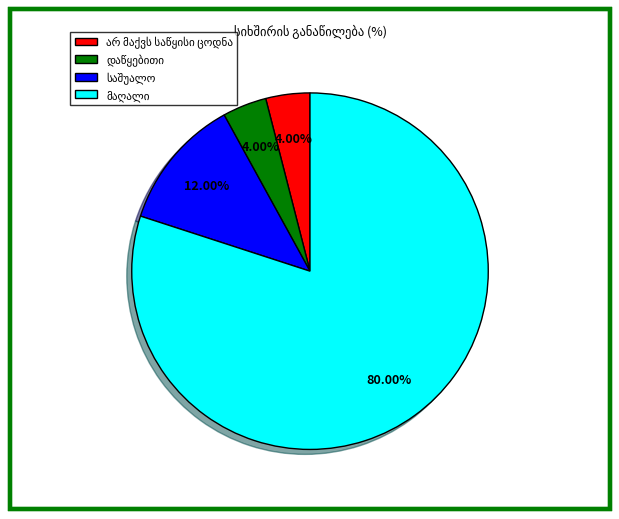

To the nearest percent, what is the average slice percentage?

25%